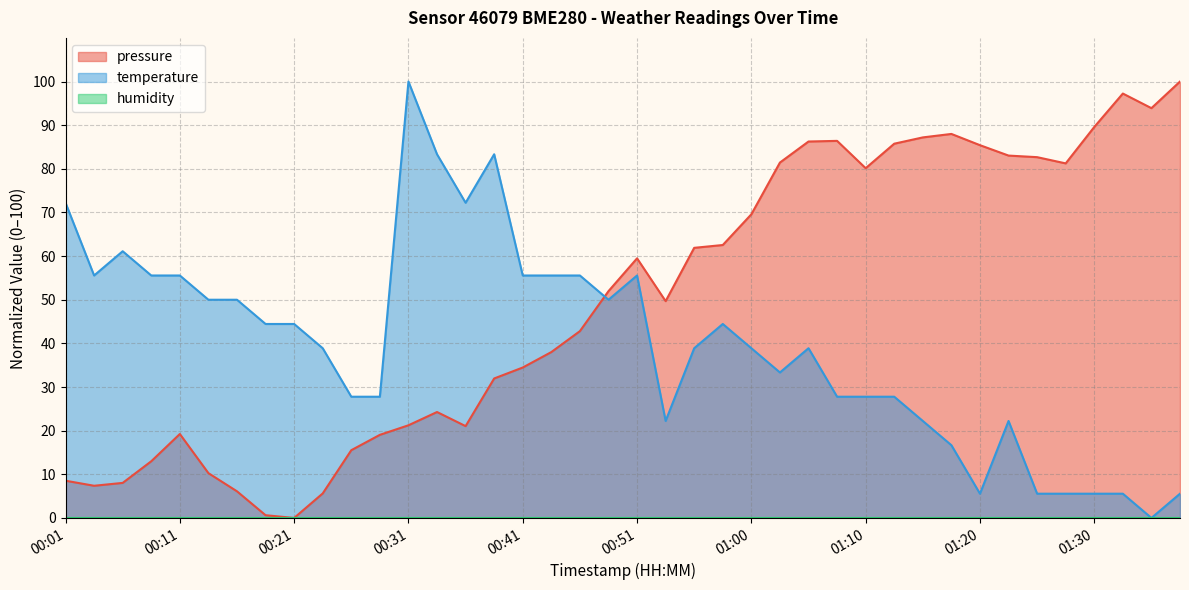

What is the sum of all pressure values?

1990.5